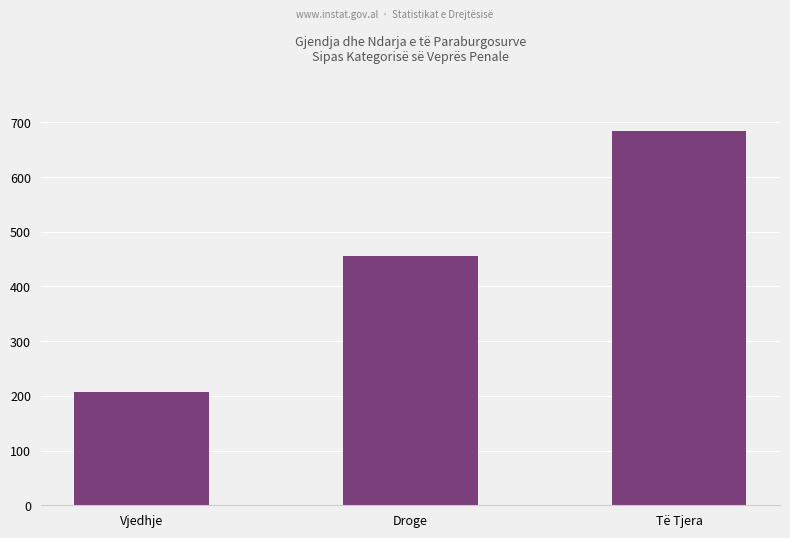

Which label corresponds to the smallest value in the chart?

Vjedhje